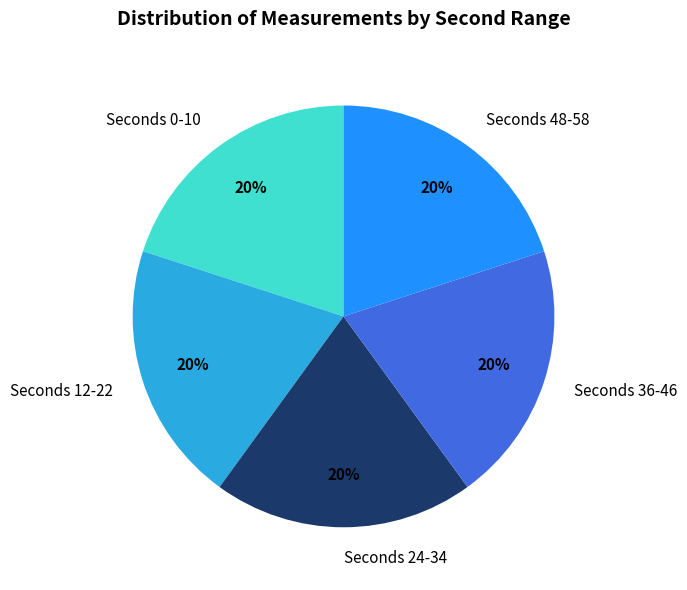

To the nearest percent, what is the average slice percentage?

20%